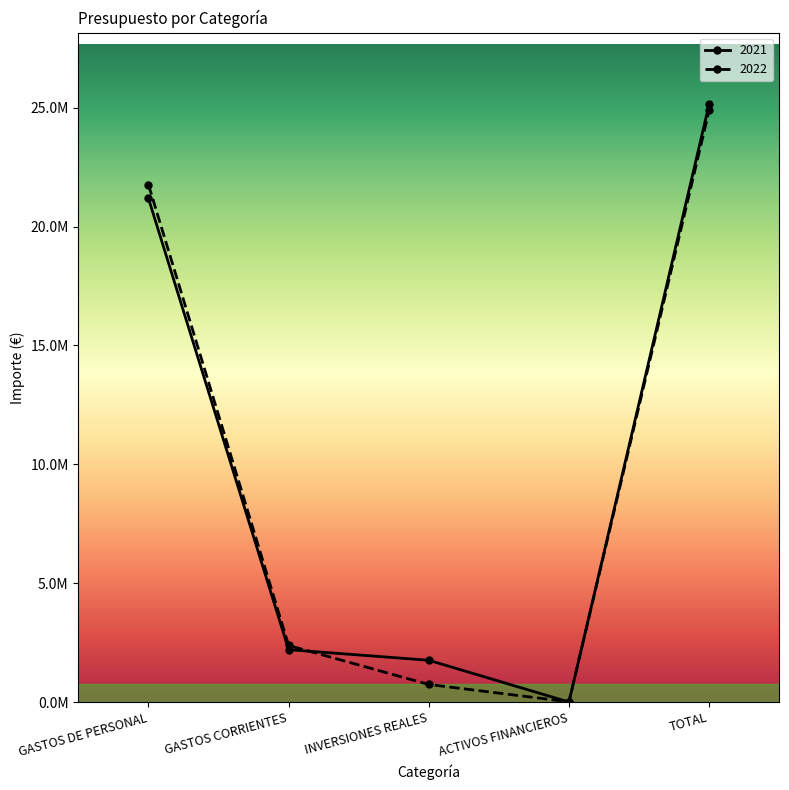

How many times do 2022 and 2021 cross each other?

3